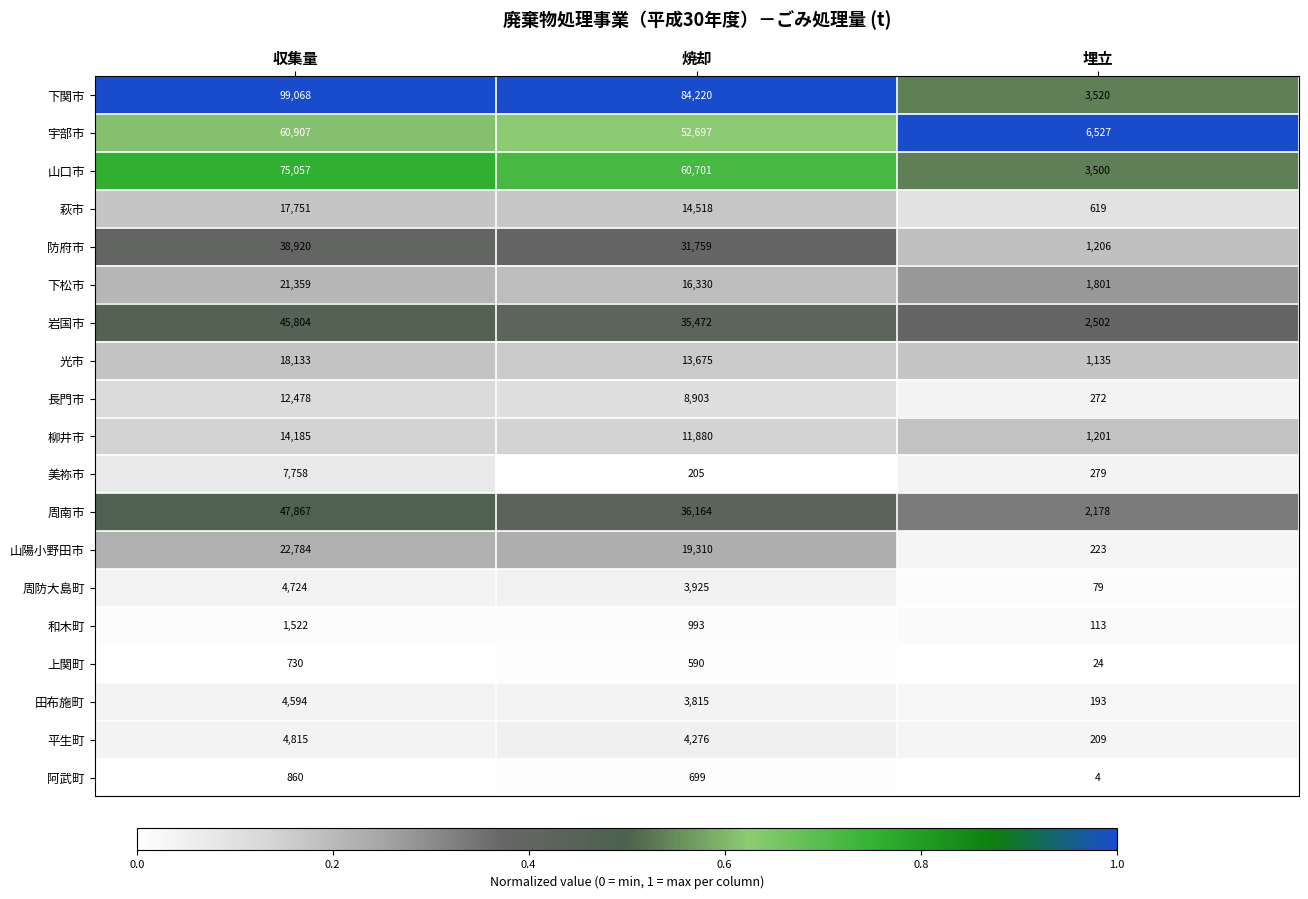

How many series are shown in this chart?

19